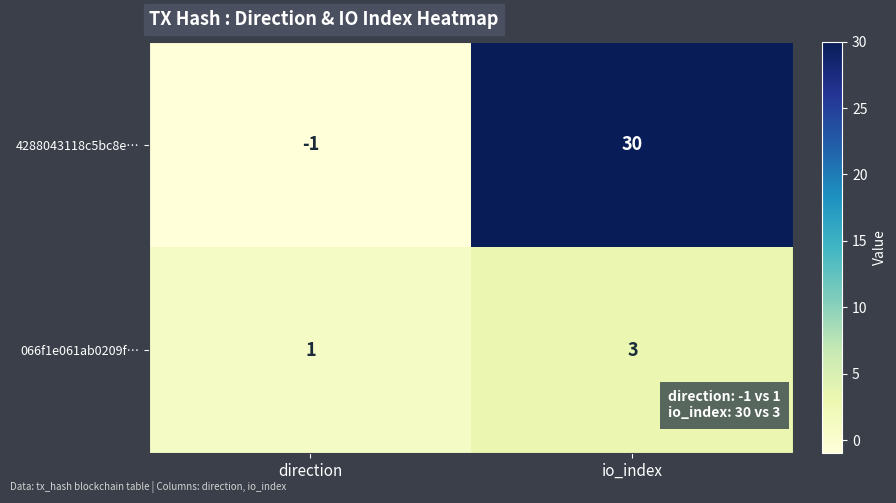

At how many categories does at least one series exceed 13?

1